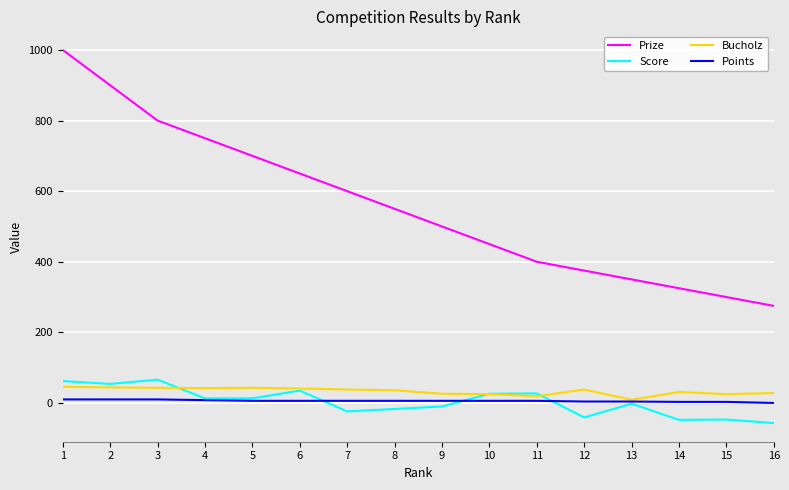

What is the difference between the highest and lowest values at 12?

416